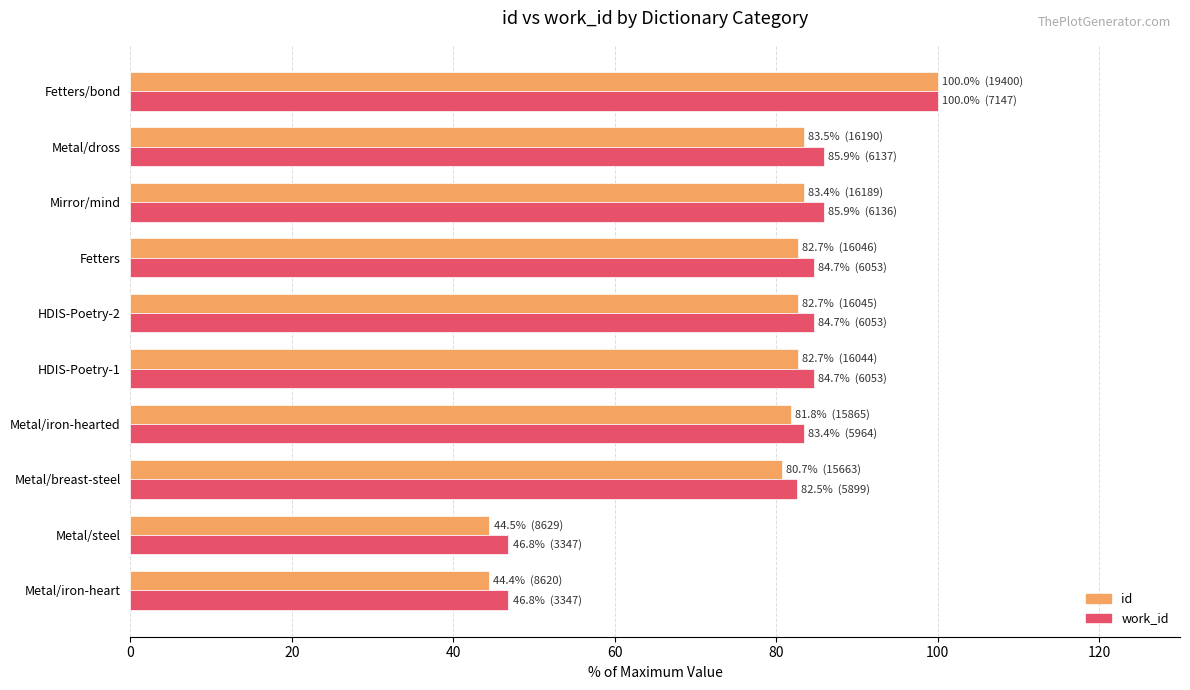

What value does the id series have at Metal/iron-hearted?

81.8